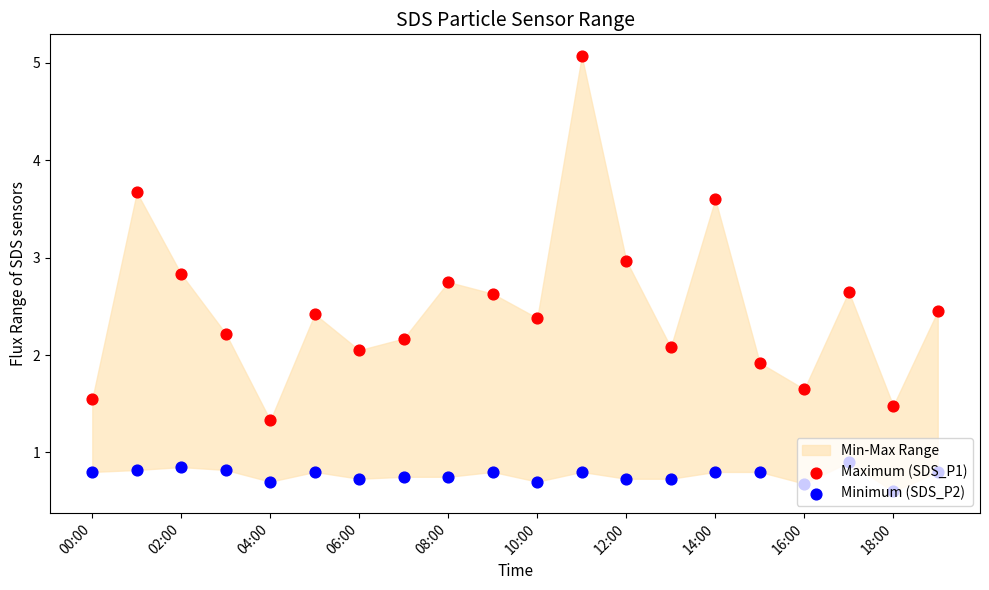

Which series reaches the minimum Y coordinate?

Minimum (SDS_P2)